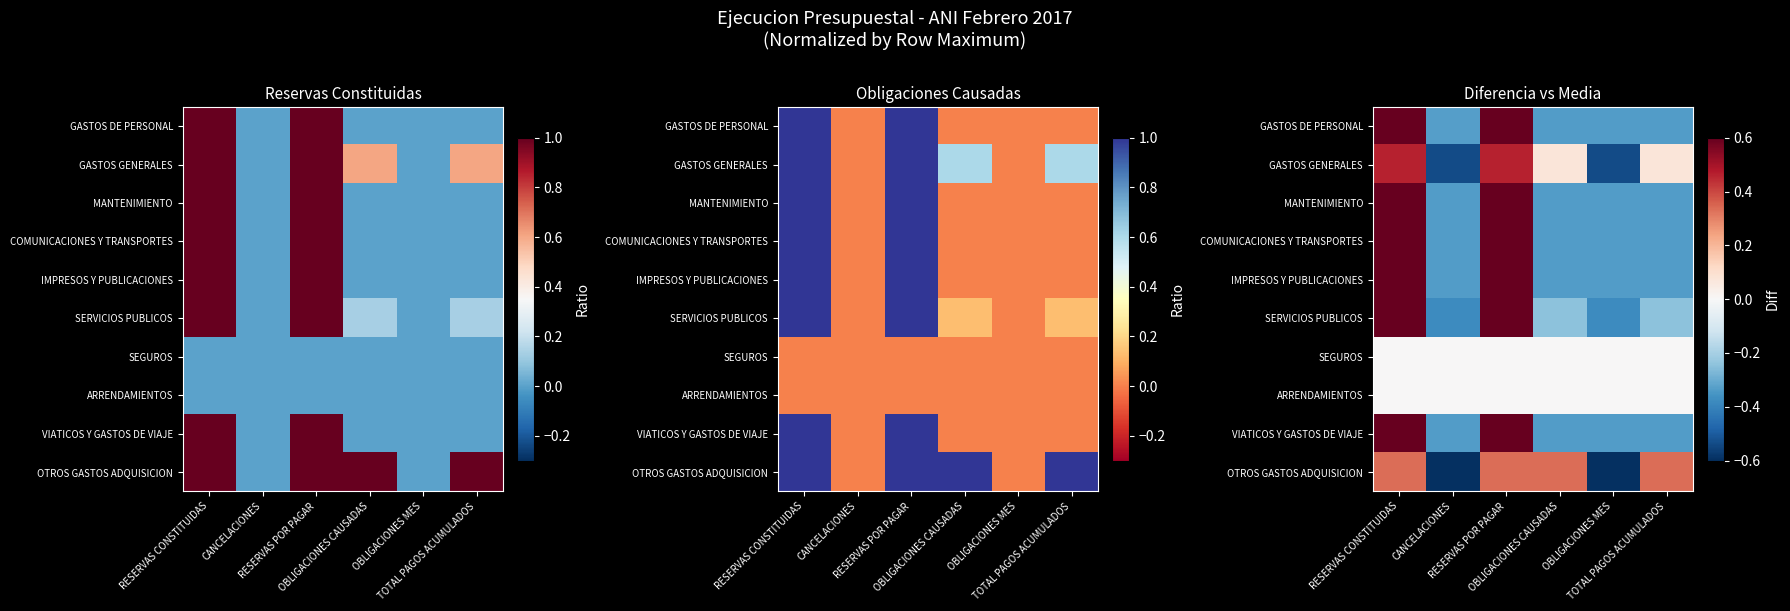

Where is OTROS GASTOS ADQUISICION nearest to the value 0?

OBLIGACIONES CAUSADAS